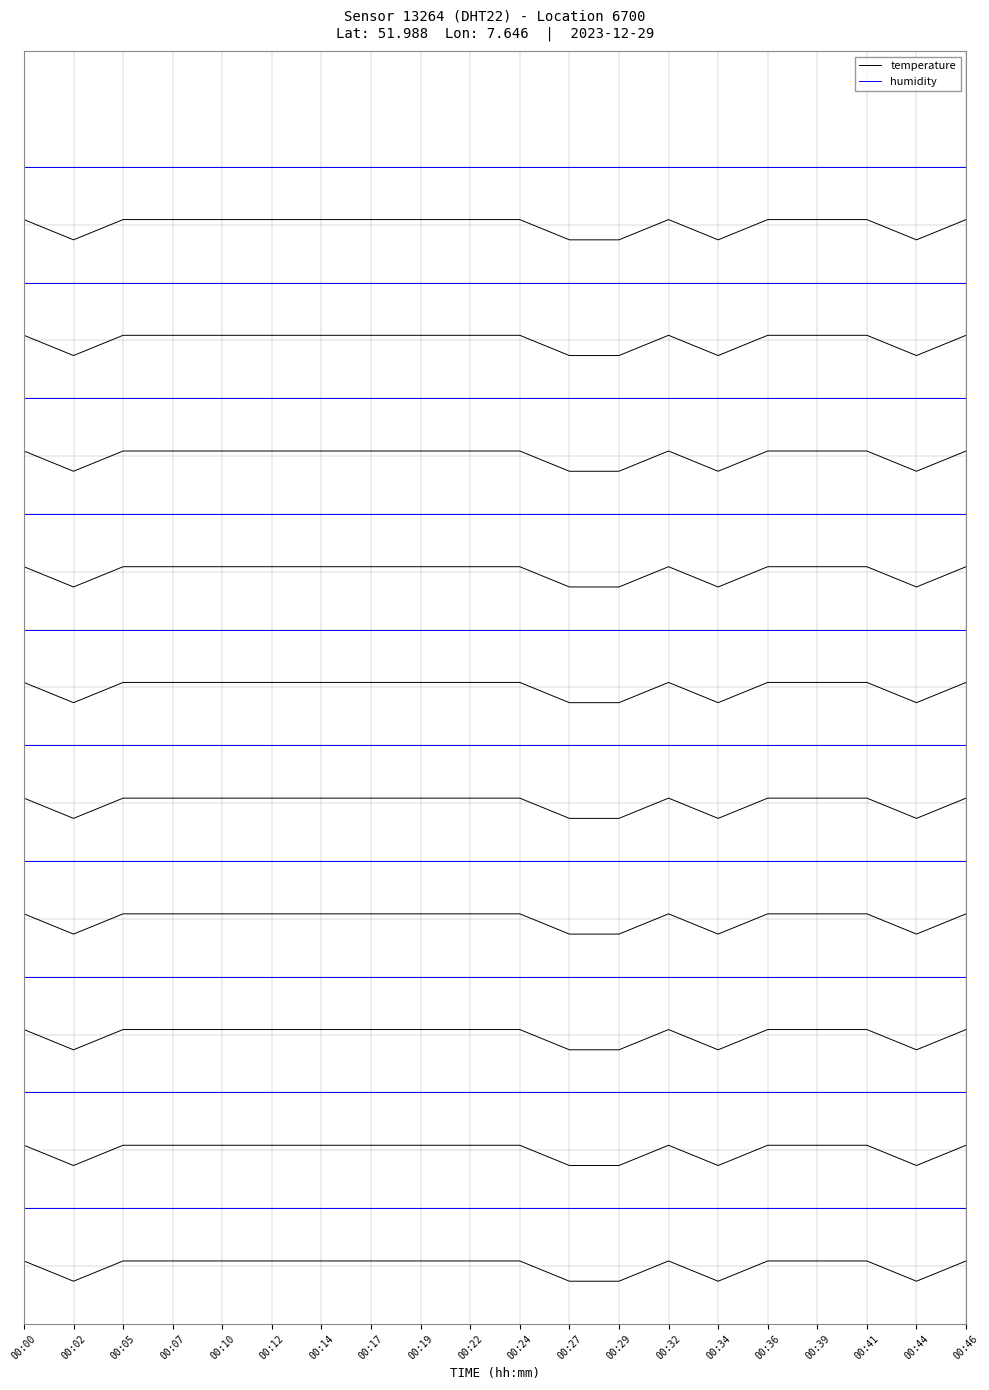

Rank the series by their maximum value, from lowest to highest.

temperature, humidity